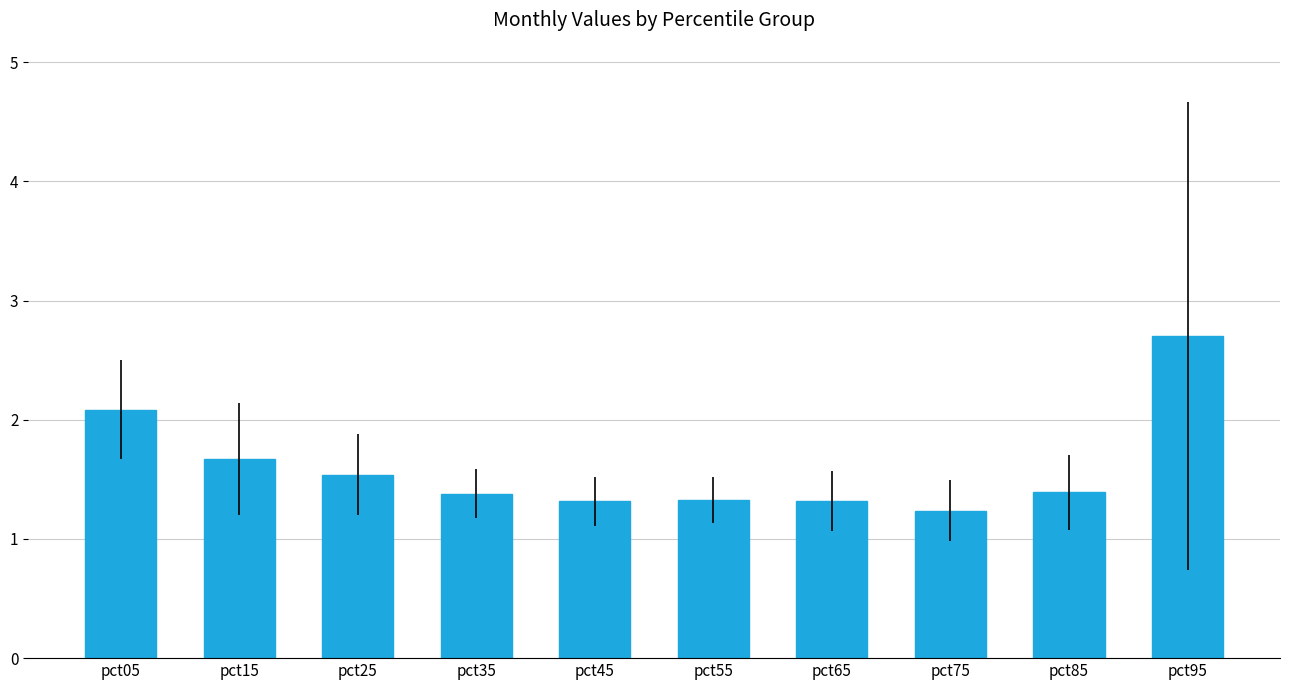

Which label corresponds to the smallest value in the chart?

pct75